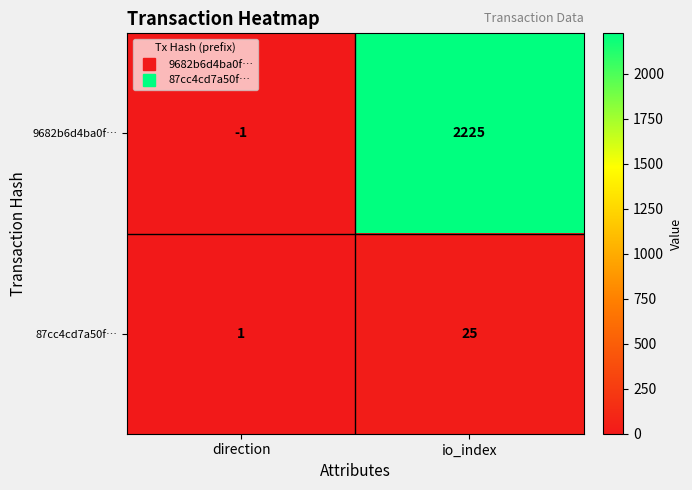

Is it true that 87cc4cd7a50f… equals 25 at io_index?

True